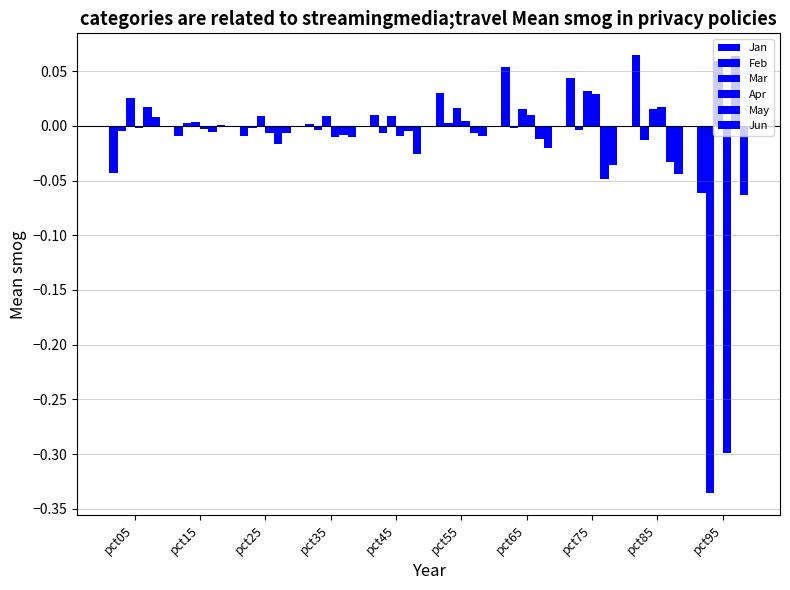

What is the spread (max minus min) of values at pct85?

0.1